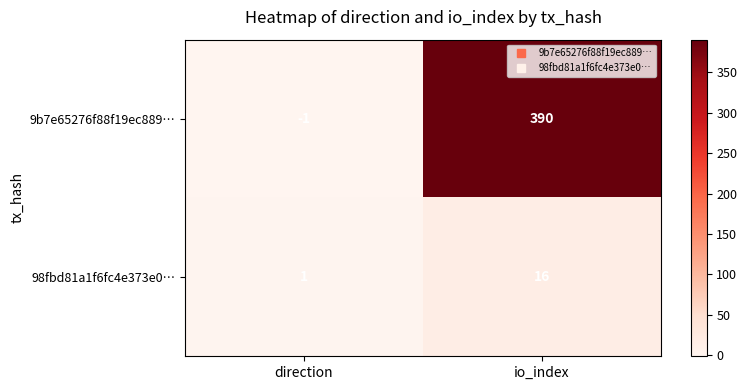

At which label is 9b7e65276f88f19ec889… closest to 194?

direction